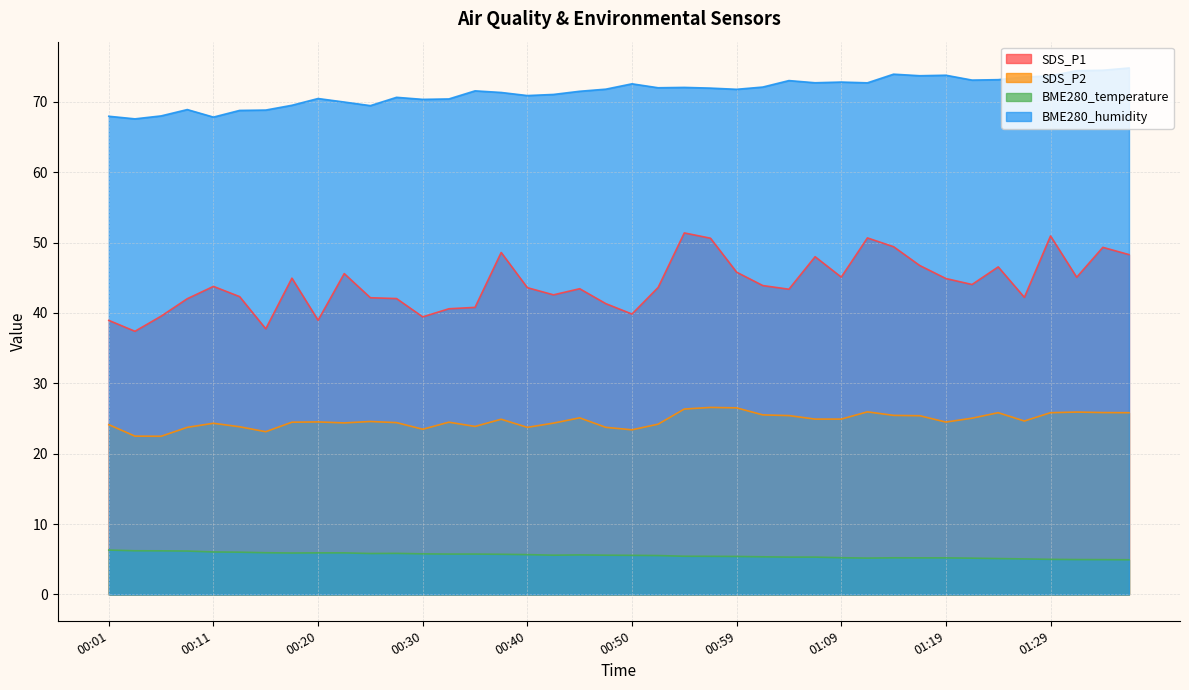

Which has a higher value, 00:59 or 00:30?

00:59